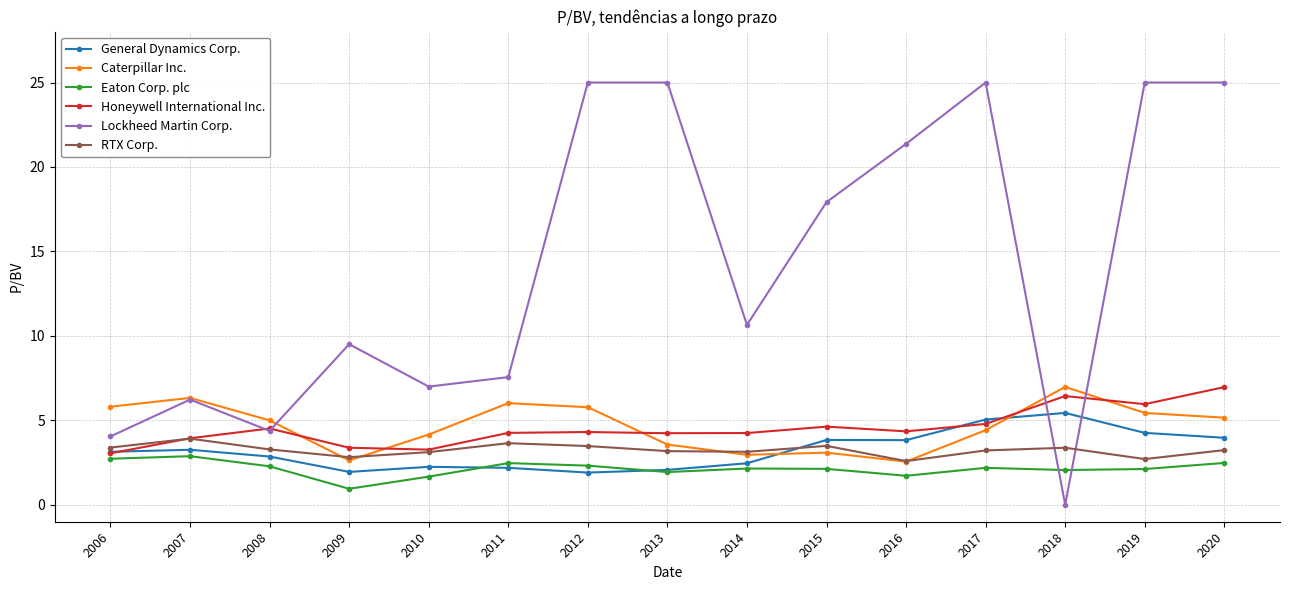

Is it true that Honeywell International Inc. equals 4.2 at 2006?

False